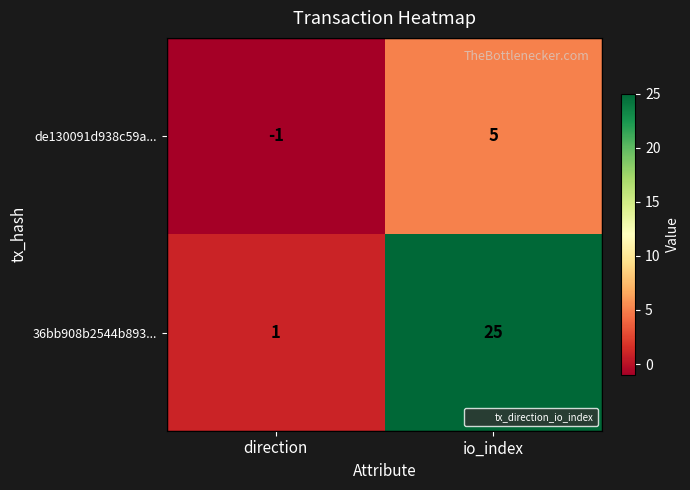

The 36bb908b2544b893... series shows 0 at direction. True or false?

False